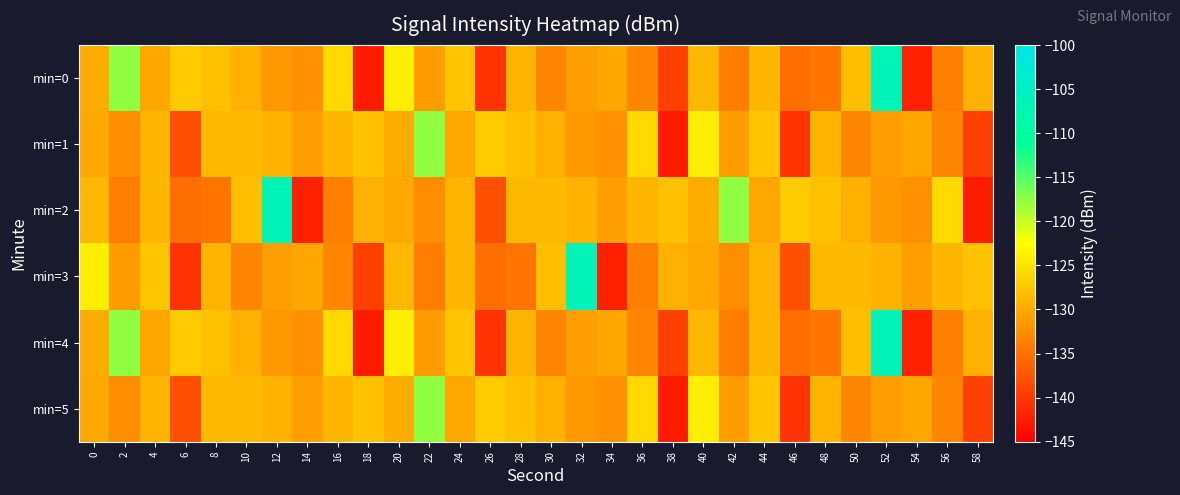

At 8, list the series in order from largest to smallest.

min=0, min=4, min=1, min=5, min=3, min=2